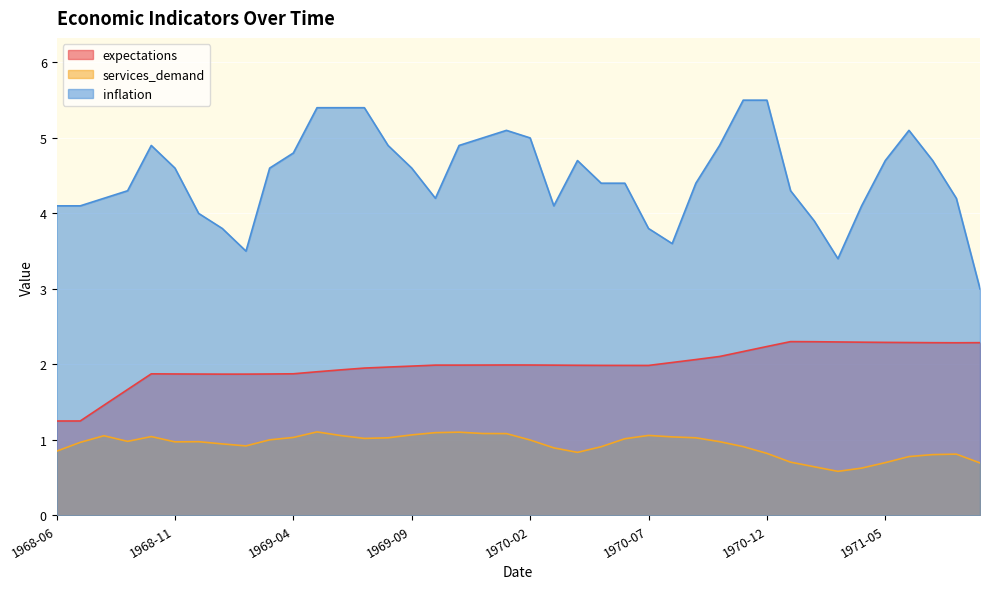

What is the spread (max minus min) of values at 1969-11?

3.8